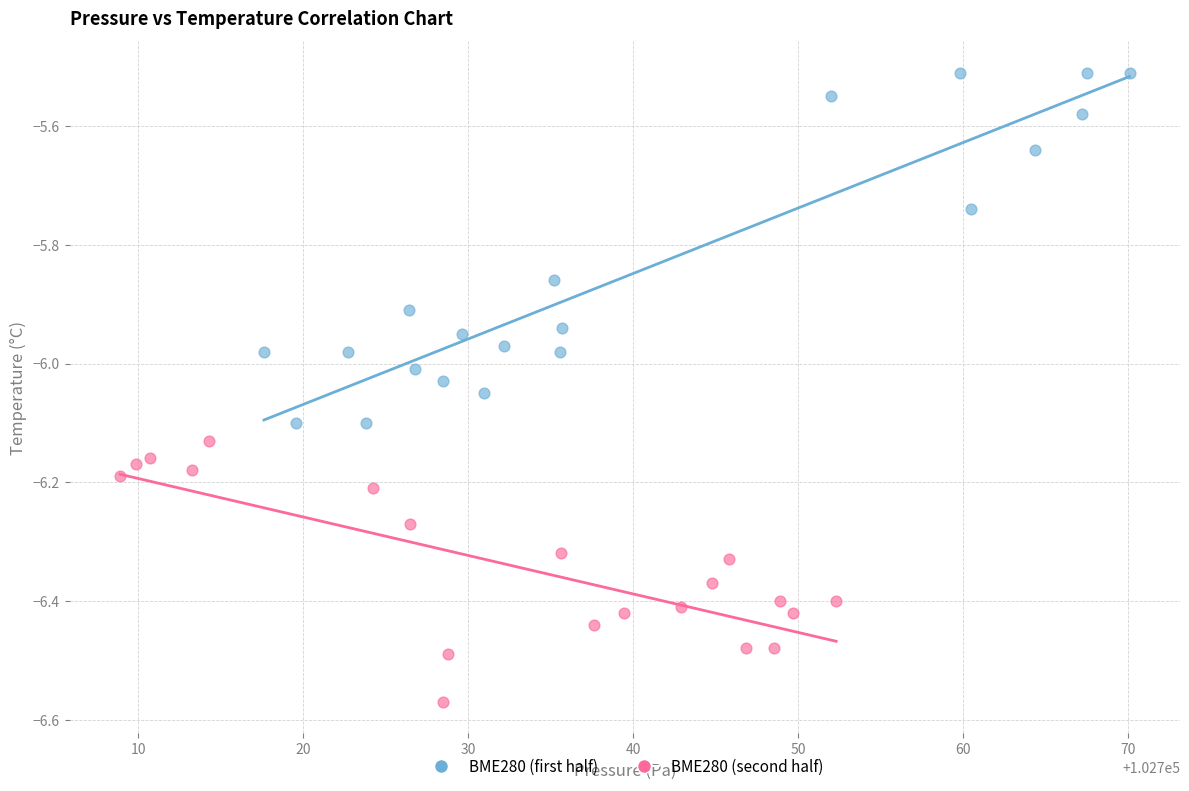

Which series has the largest Y range (max minus min)?

BME280 (first half)